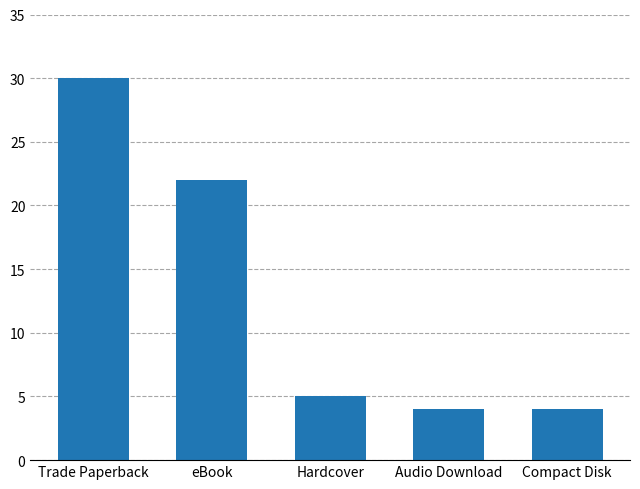

Reading left to right, list all the values displayed in this chart.

30	22	5	4	4